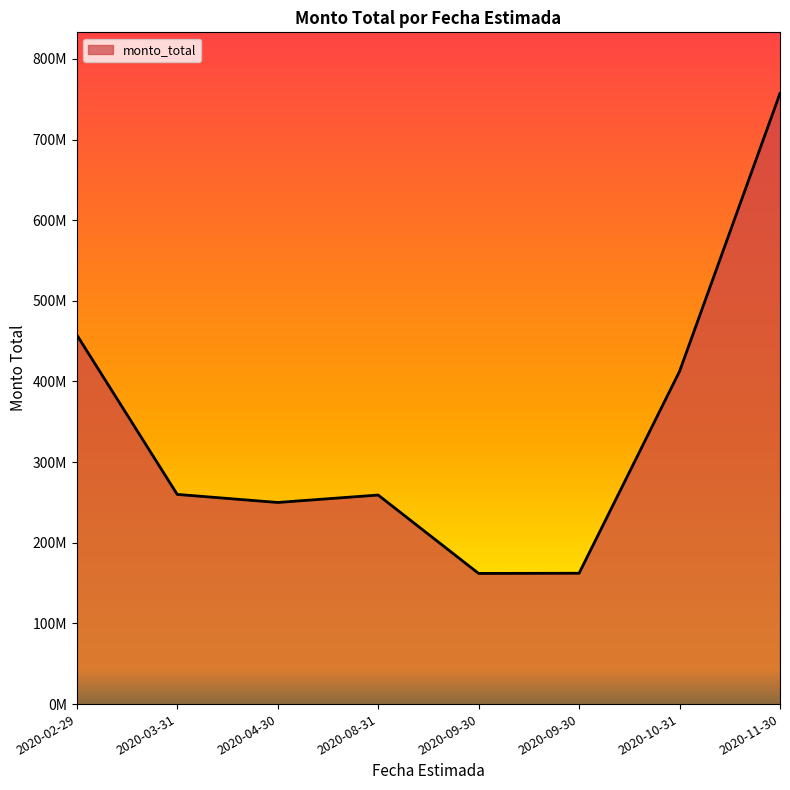

True or false: the data has more than 2 interior local peaks.

False